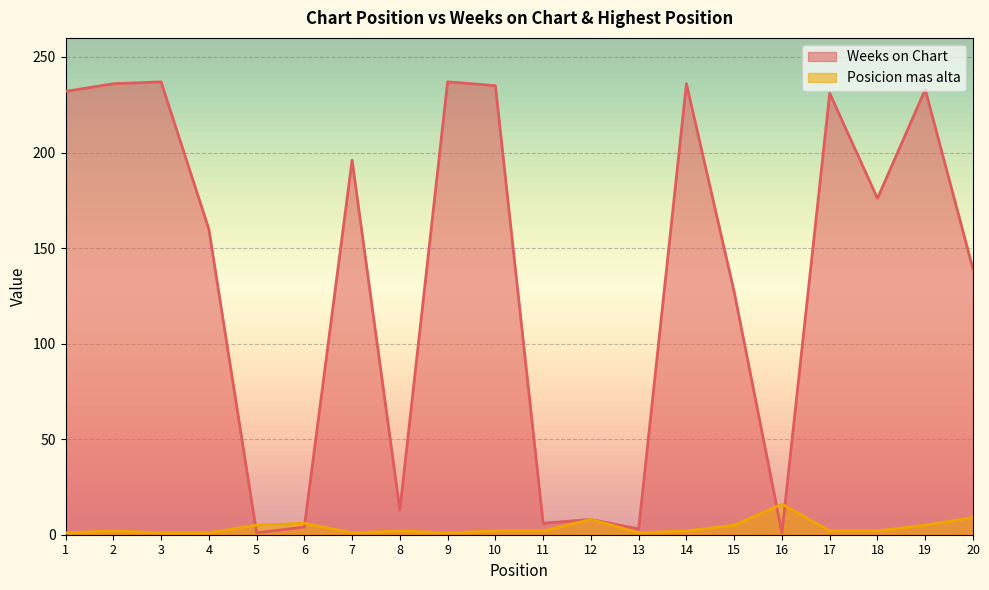

Where is the first local maximum for Weeks on Chart?

3